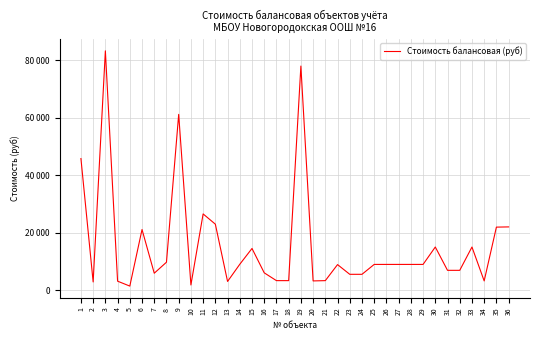

Is this an area chart (filled region under the line)?

No